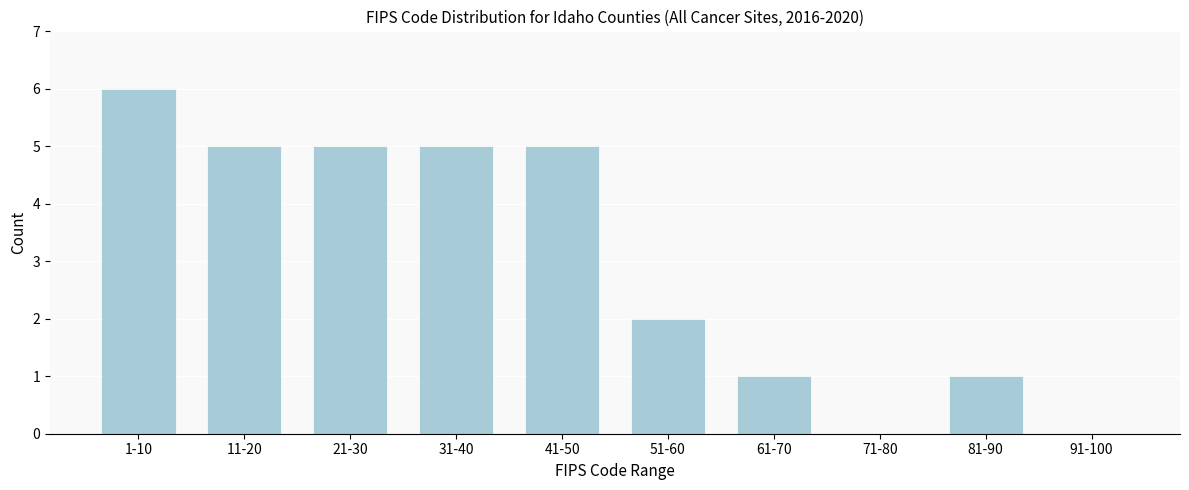

Reading left to right, list all the values displayed in this chart.

1-10=6	11-20=5	21-30=5	31-40=5	41-50=5	51-60=2	61-70=1	71-80=0	81-90=1	91-100=0